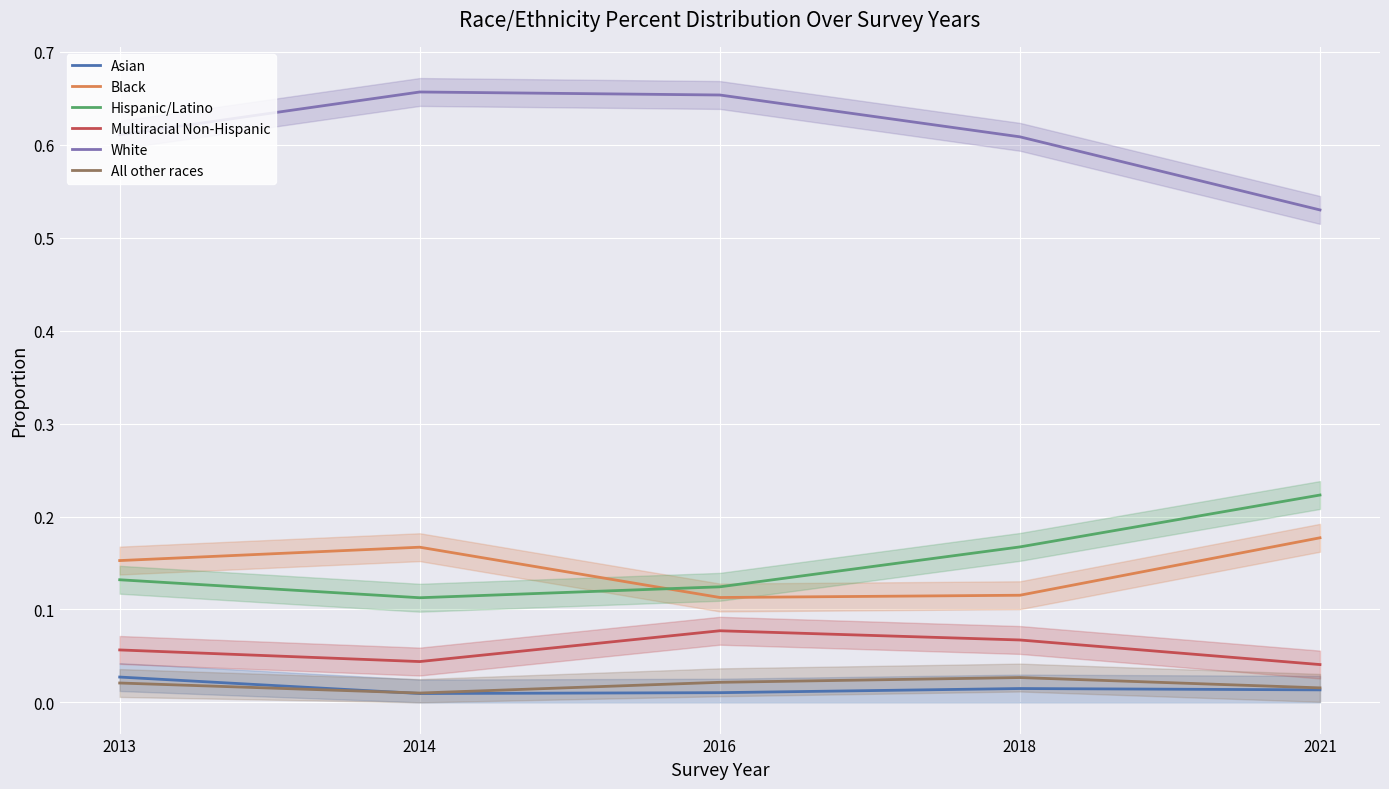

Which series has the largest range (max minus min)?

White